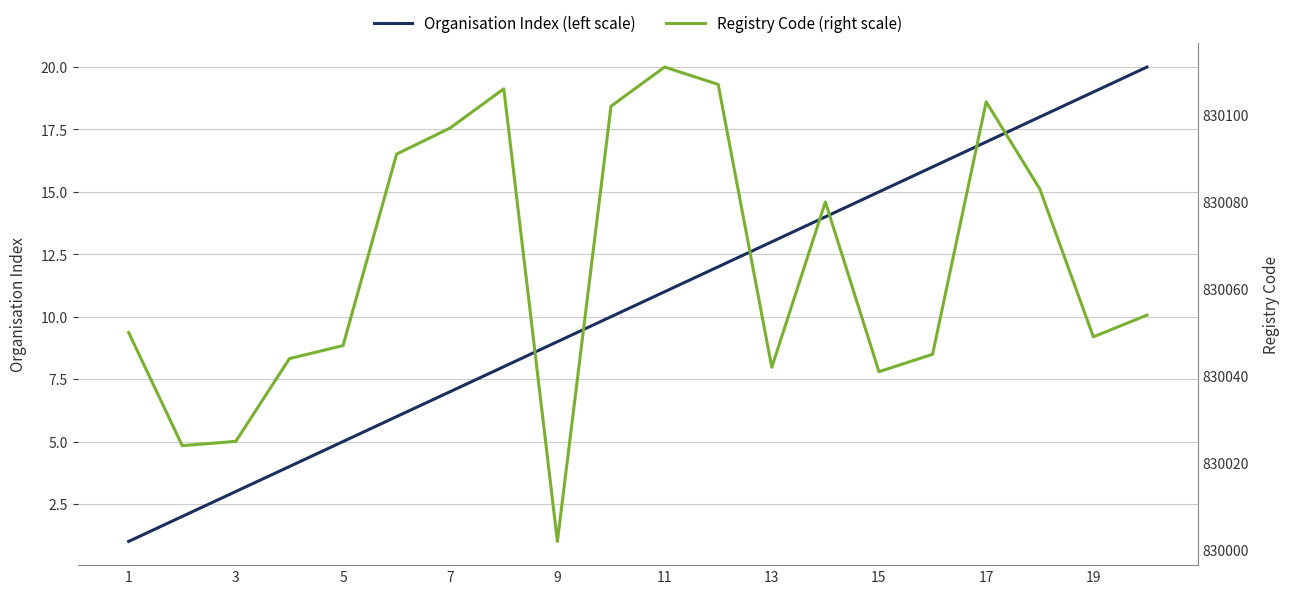

True or false: Organisation Index (left scale) has a value of 4 at 3.

False